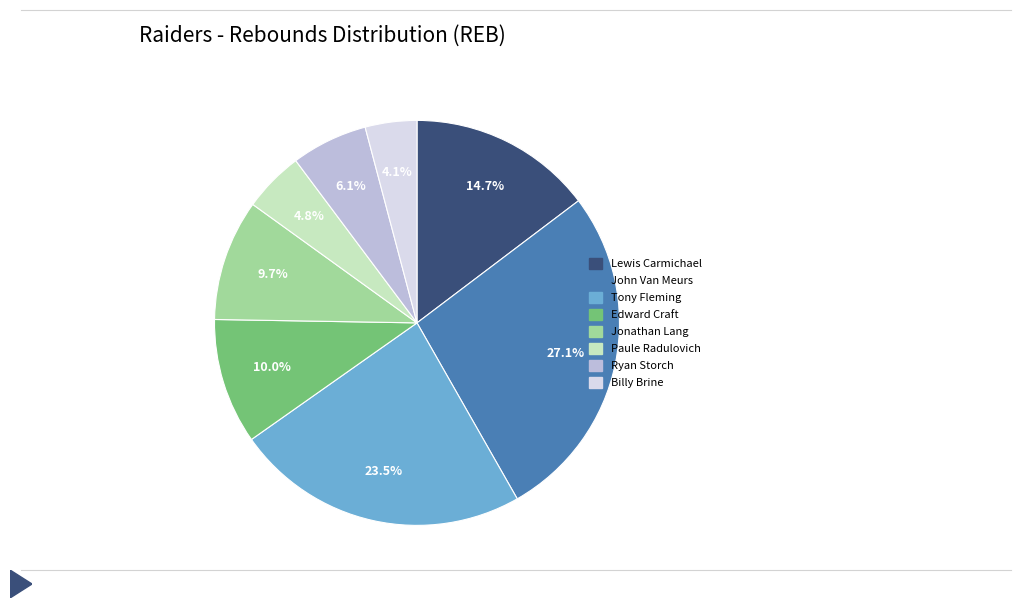

Which slice is the largest?

John Van Meurs